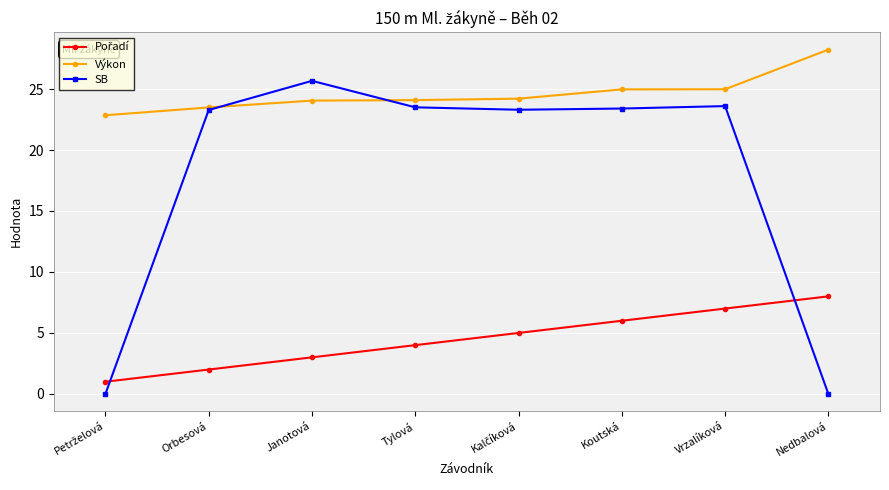

Which label corresponds to the largest value in the chart?

Nedbalová